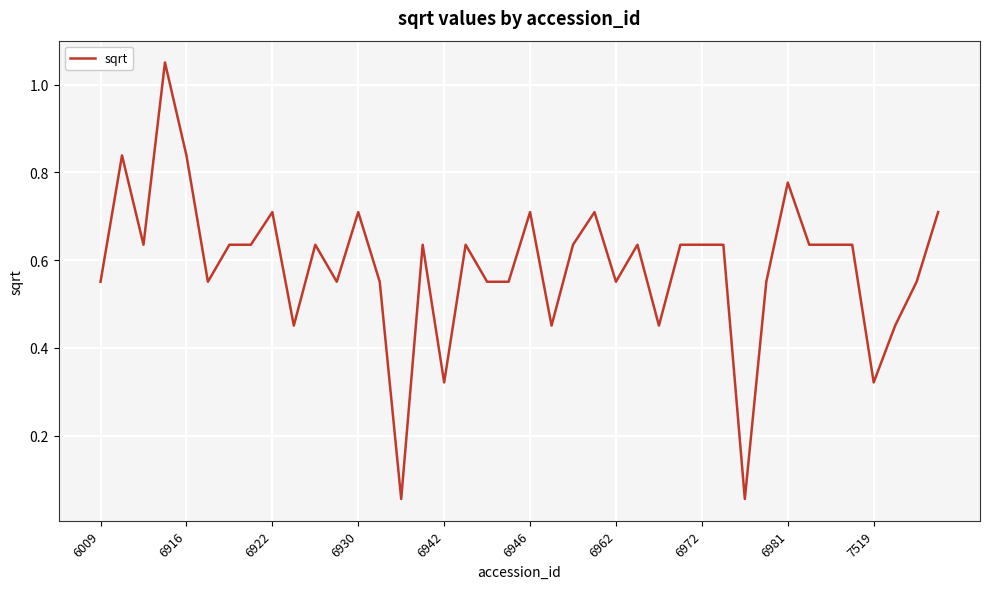

How many distinct data groups are displayed?

1